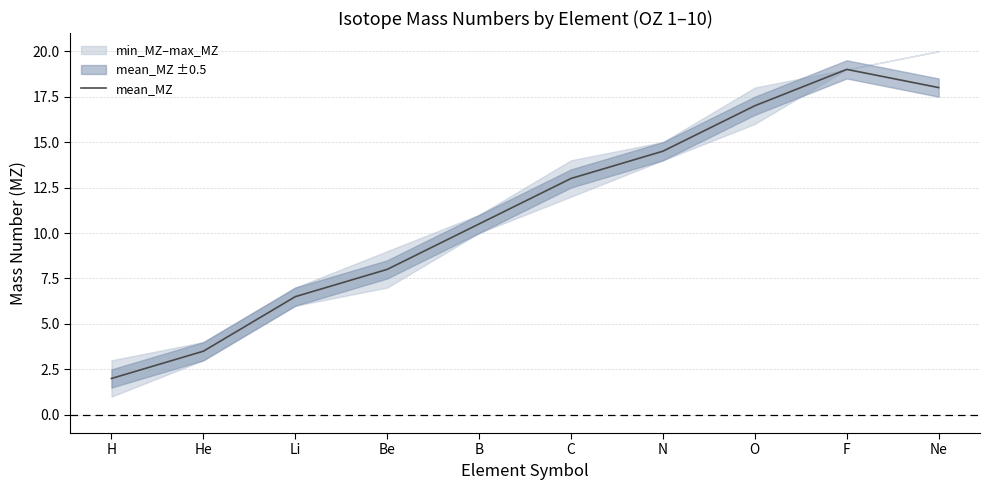

At which label does the data first exceed 13?

N